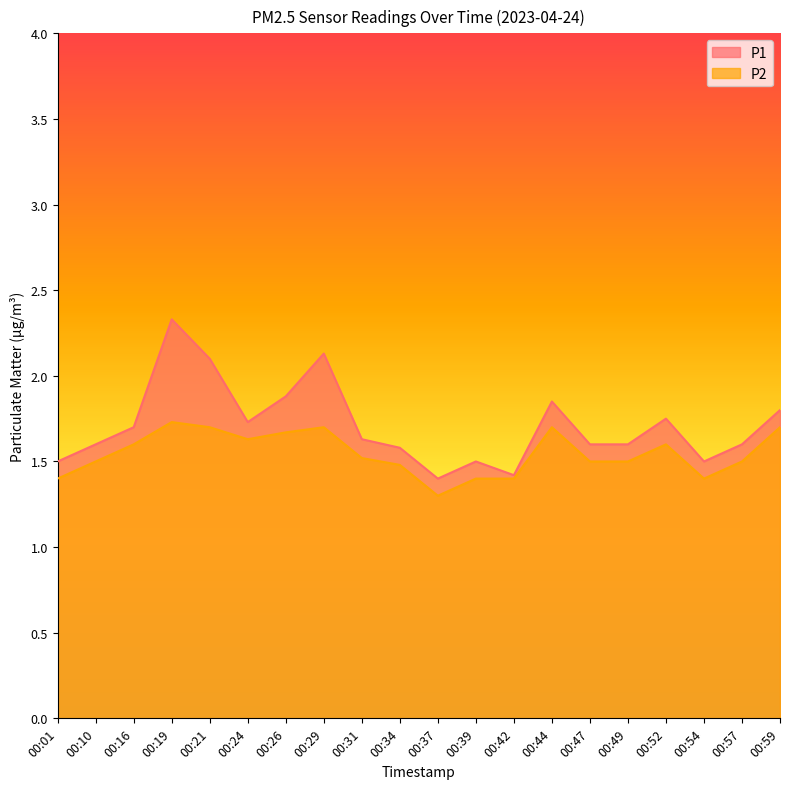

Is the value of P2 at 00:47 greater than the value of P1 at 00:10?

No